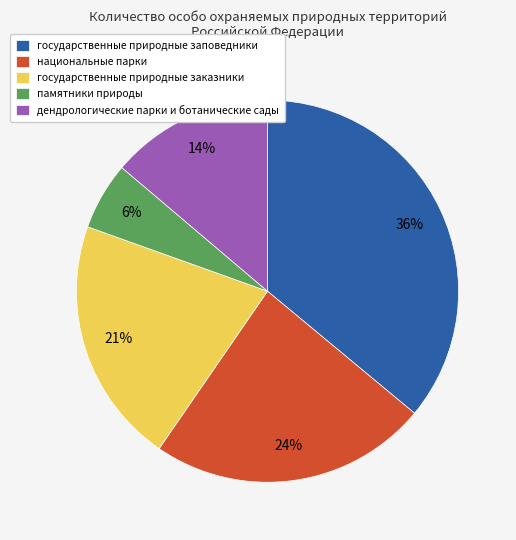

What is the smallest slice in the pie chart?

памятники природы